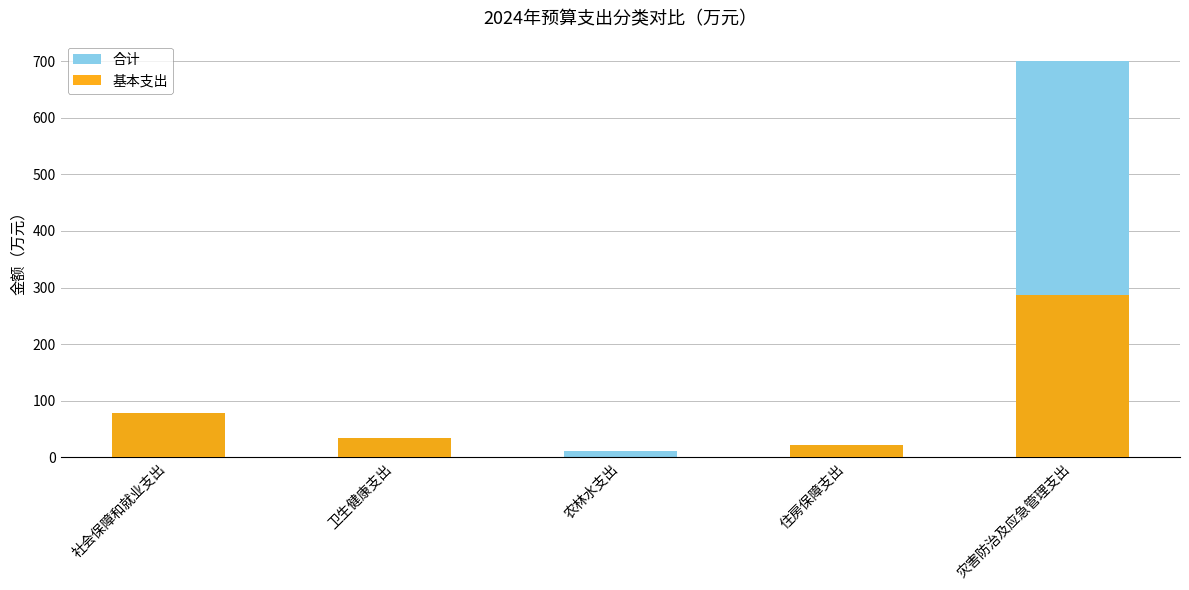

Where is 基本支出 nearest to the value 143?

社会保障和就业支出